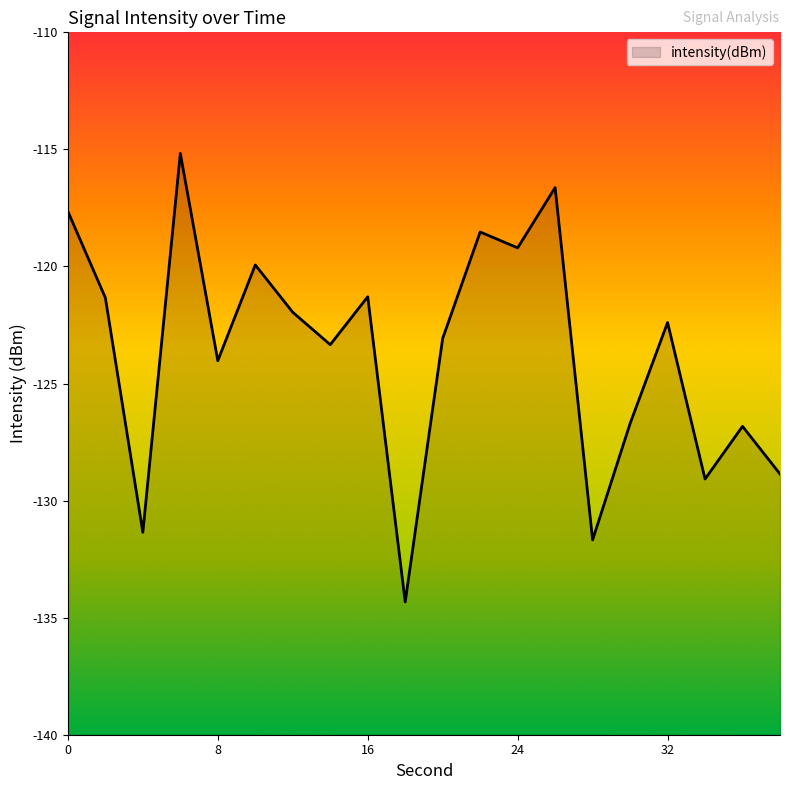

What is the value of the 9th point from the left?

-121.3